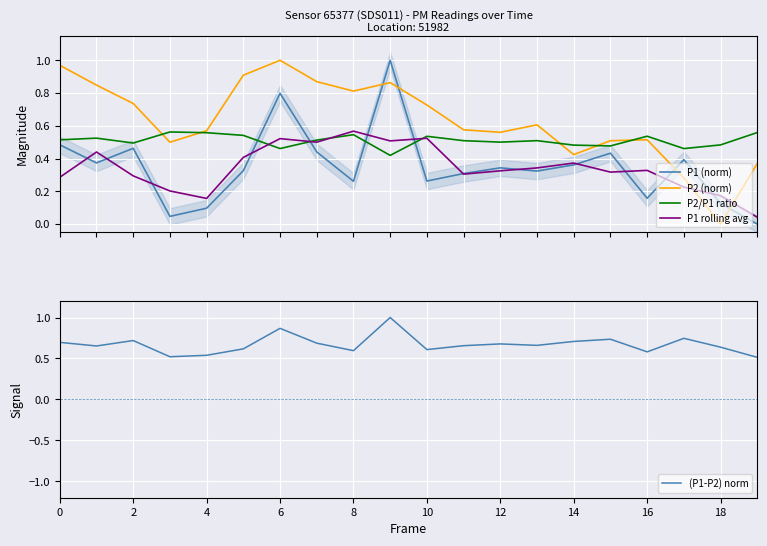

Which series ends up on top after the final intersection of P1 (norm) and P2/P1 ratio?

P2/P1 ratio